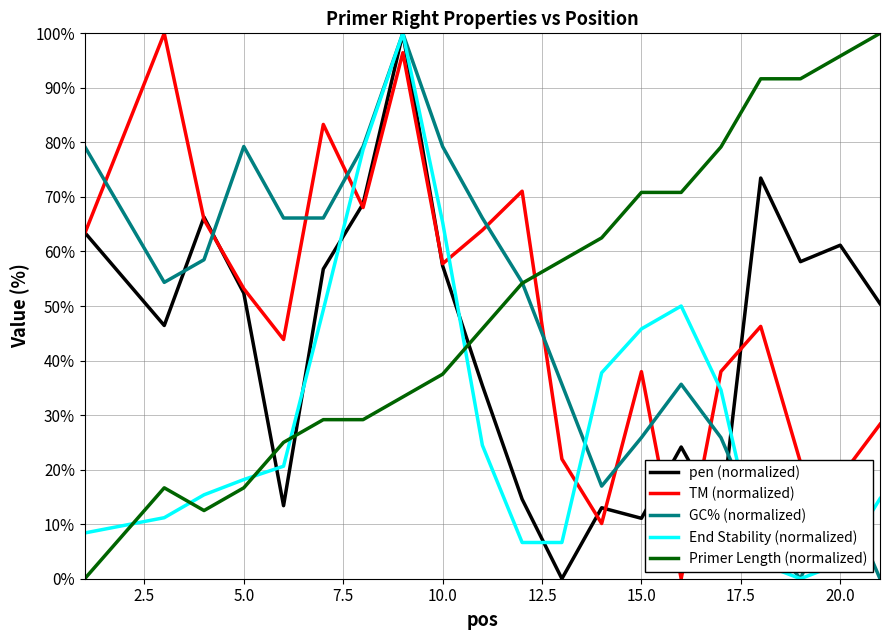

How many intersections are there between TM (normalized) and Primer Length (normalized)?

1